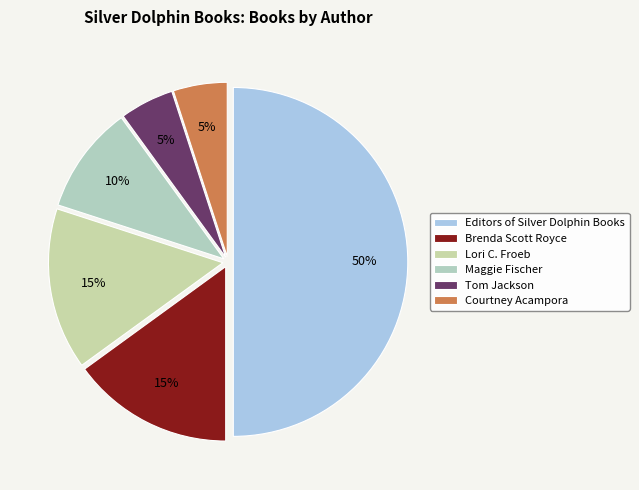

Does any single category account for the majority?

No